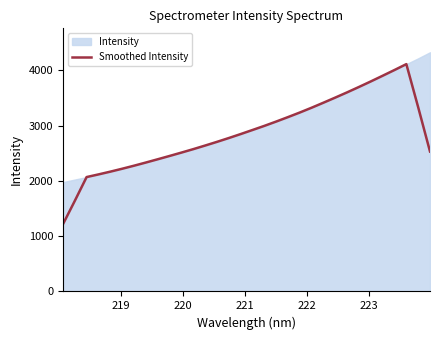

What is the highest value of the Smoothed Intensity series?

4112.5